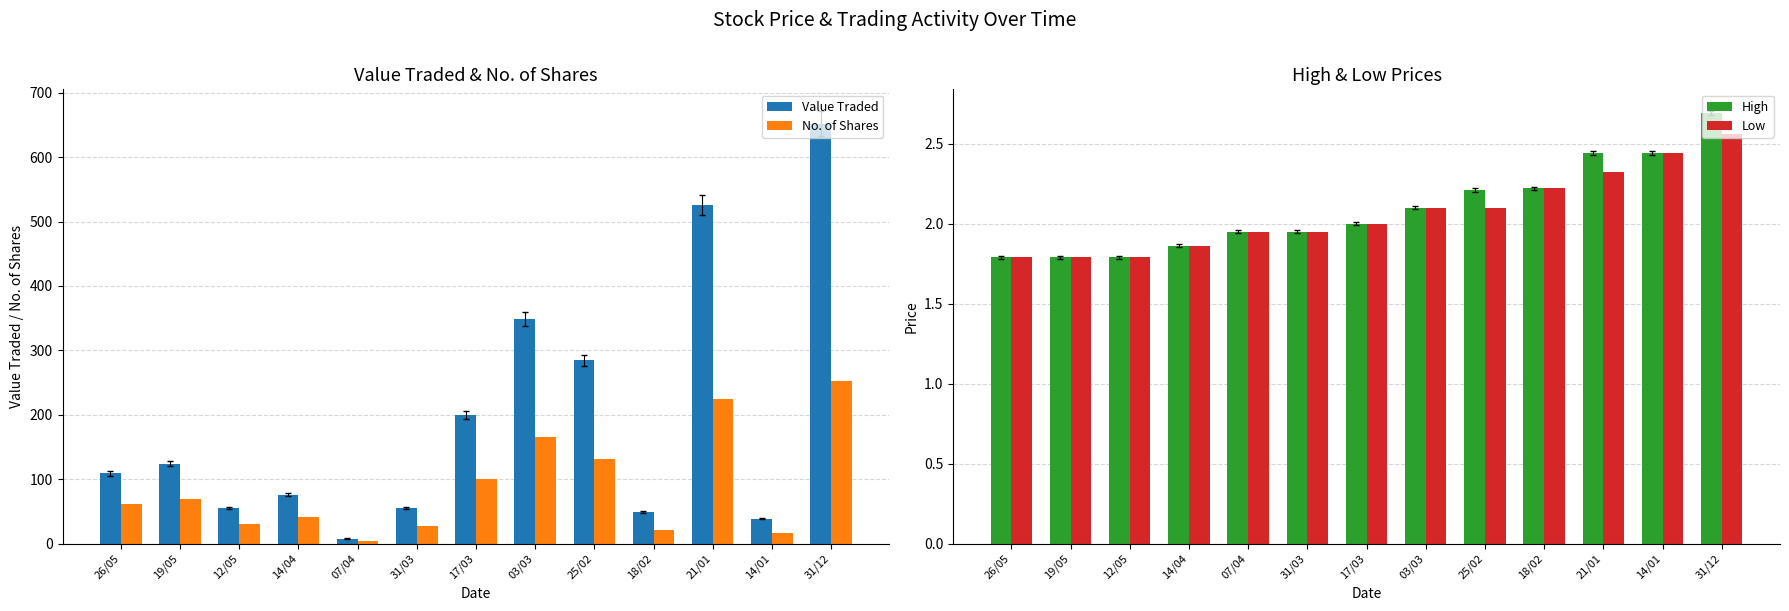

What position from the right is 31/03?

8